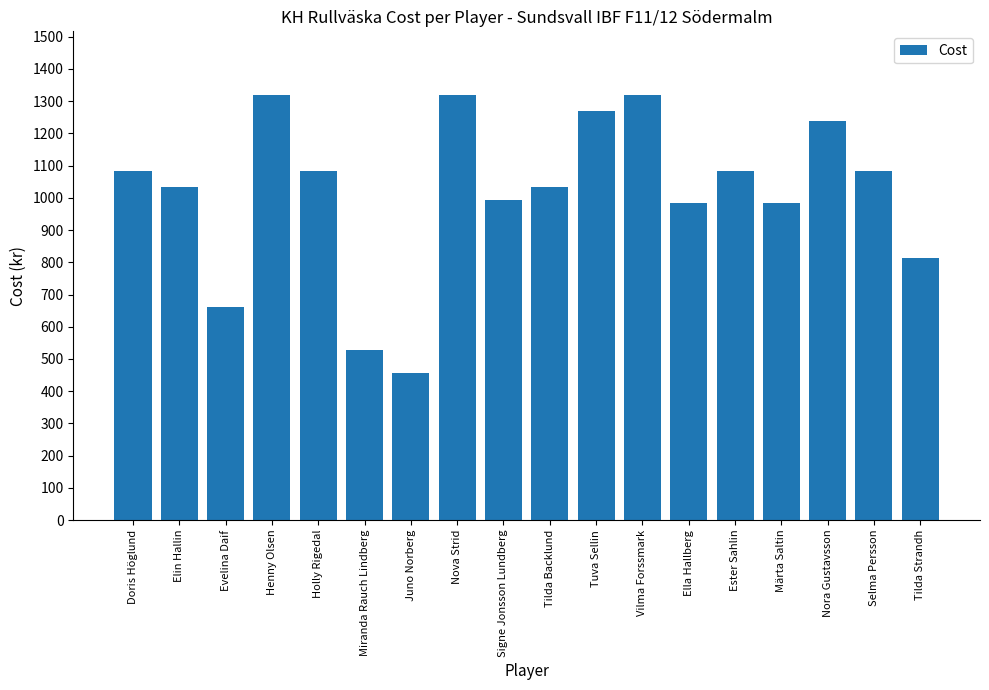

What is the approximate value at Juno Norberg, to the nearest 50?

450